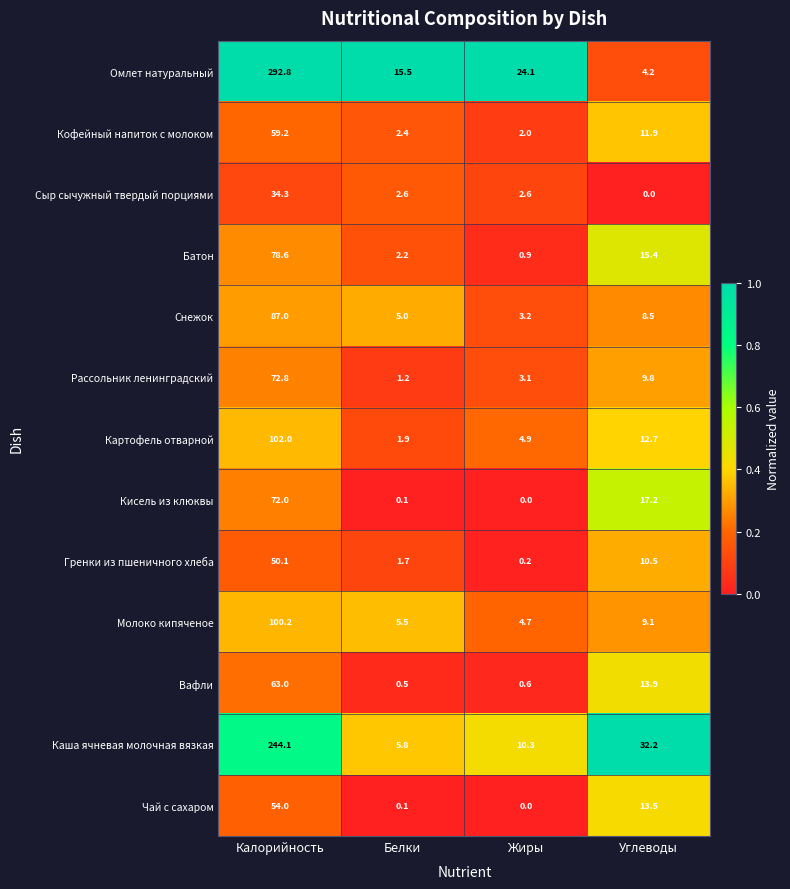

How many distinct data groups are displayed?

13